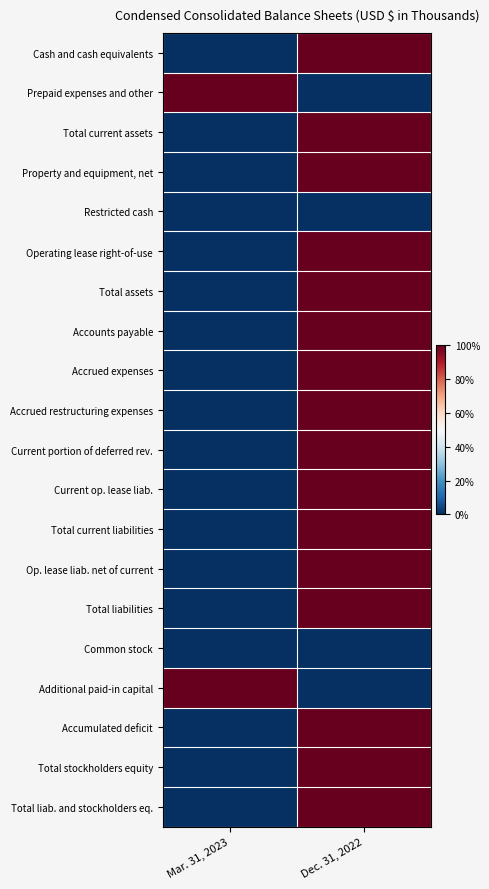

Rank the series at Dec. 31, 2022 from lowest to highest value.

Prepaid expenses and other, Restricted cash, Common stock, Additional paid-in capital, Cash and cash equivalents, Total current assets, Property and equipment, net, Operating lease right-of-use, Total assets, Accounts payable, Accrued expenses, Accrued restructuring expenses, Current portion of deferred rev., Current op. lease liab., Total current liabilities, Op. lease liab. net of current, Total liabilities, Accumulated deficit, Total stockholders equity, Total liab. and stockholders eq.